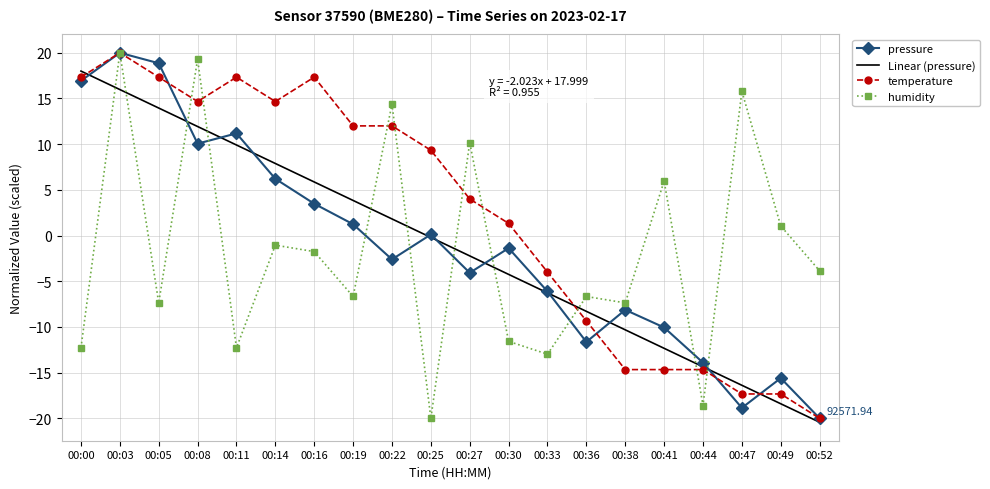

At 00:47, list the series in order from largest to smallest.

humidity, Linear (pressure), temperature, pressure